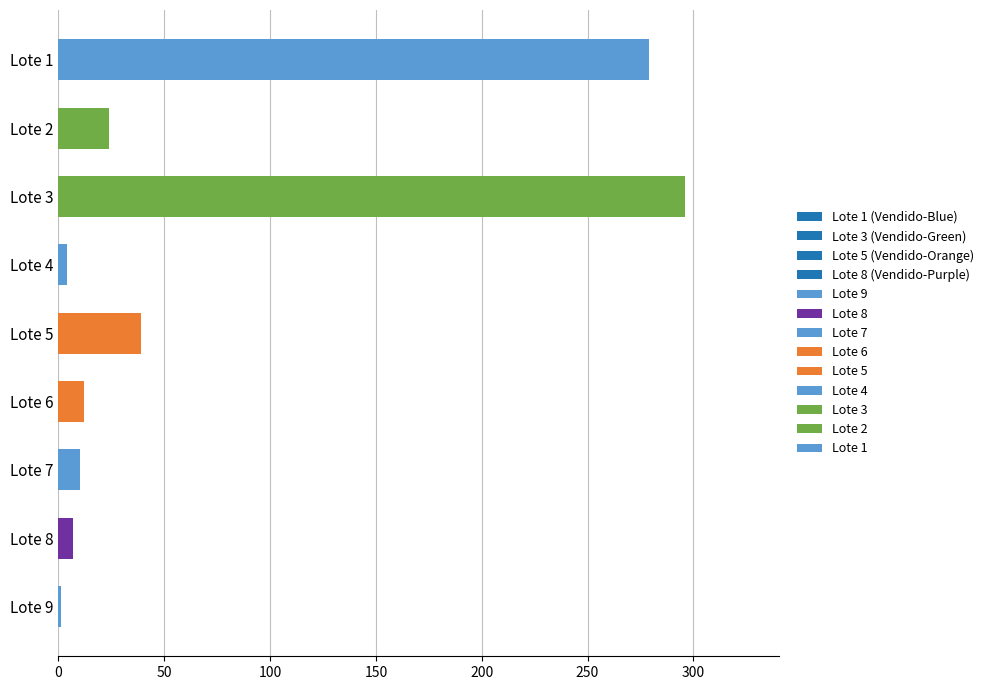

What is the minimum value shown in the chart?

1